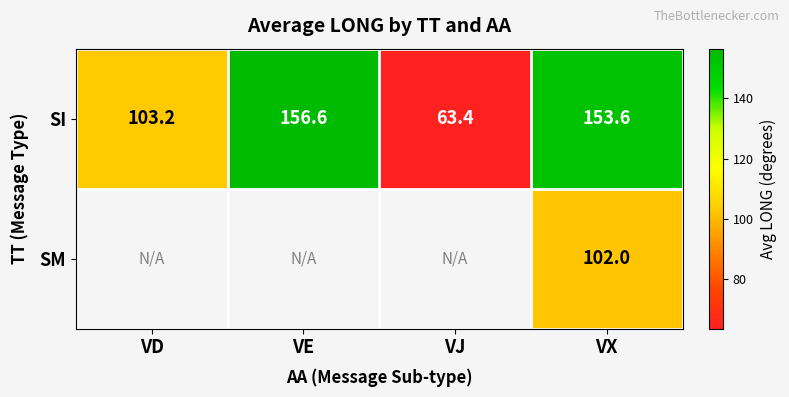

What is the minimum value for SI?

63.4